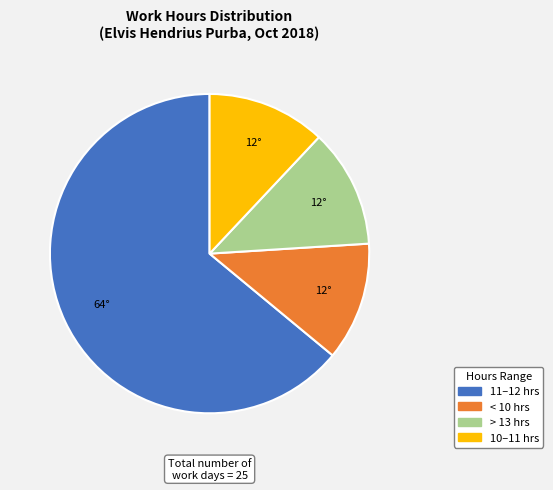

How many segments does this pie chart have?

4